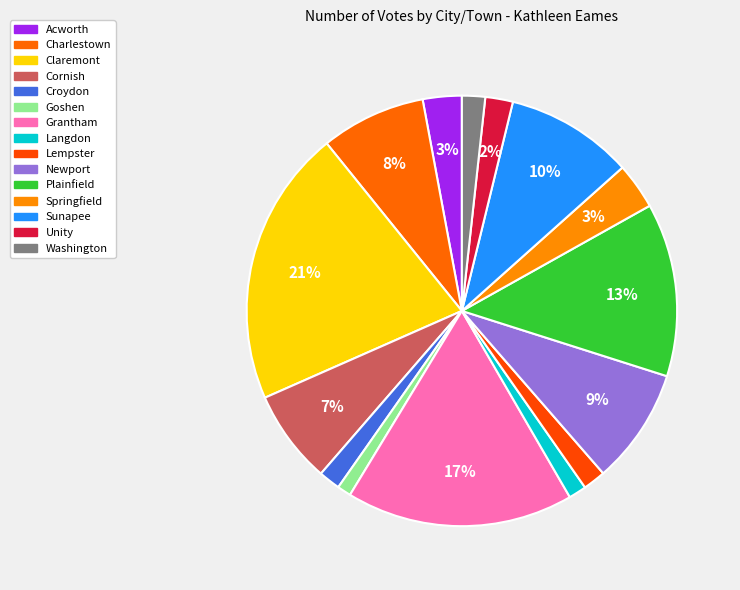

What percentage is NOT represented by Langdon?

98.7%